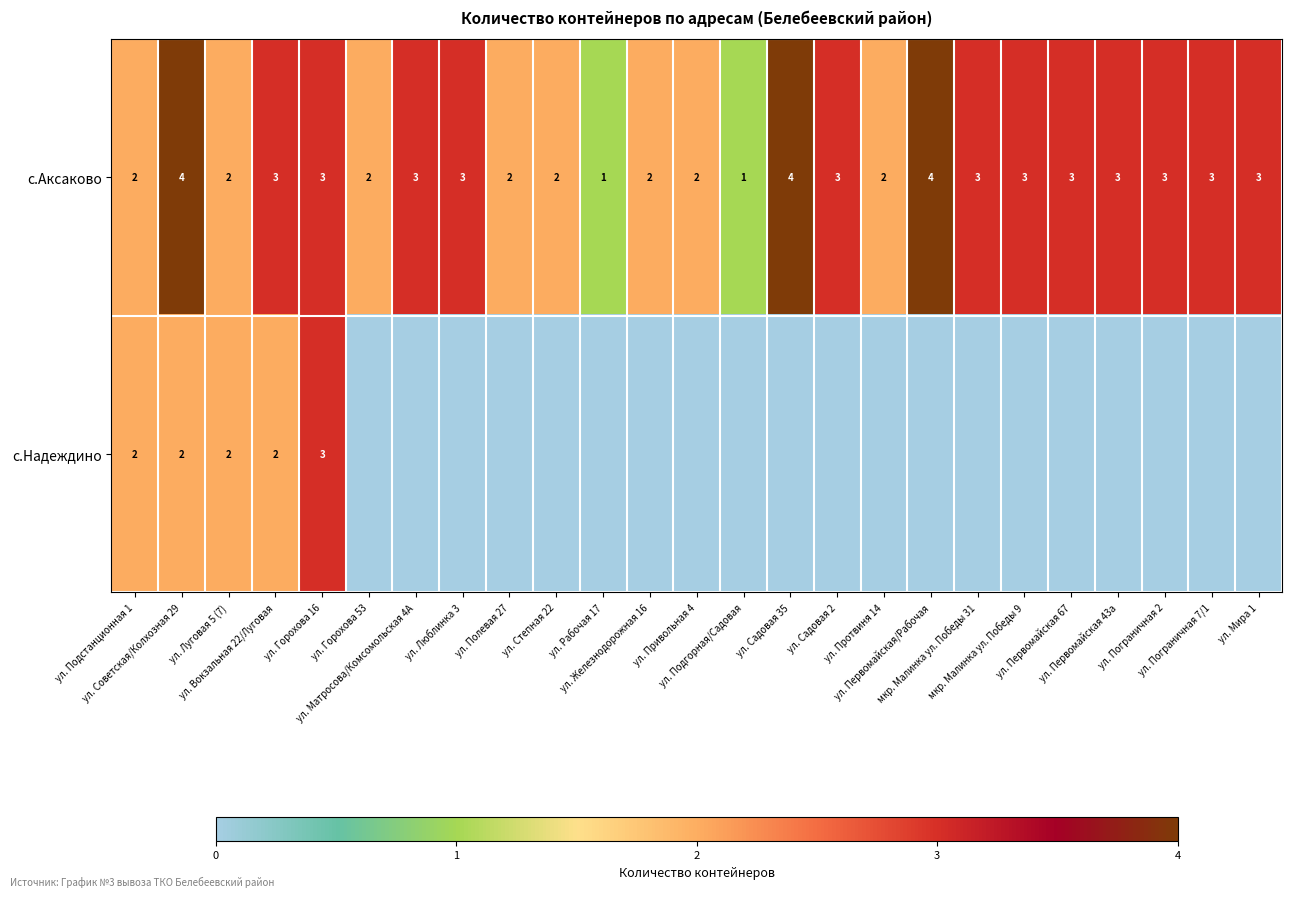

Count the с.Аксаково values in the range 2 to 3.

20